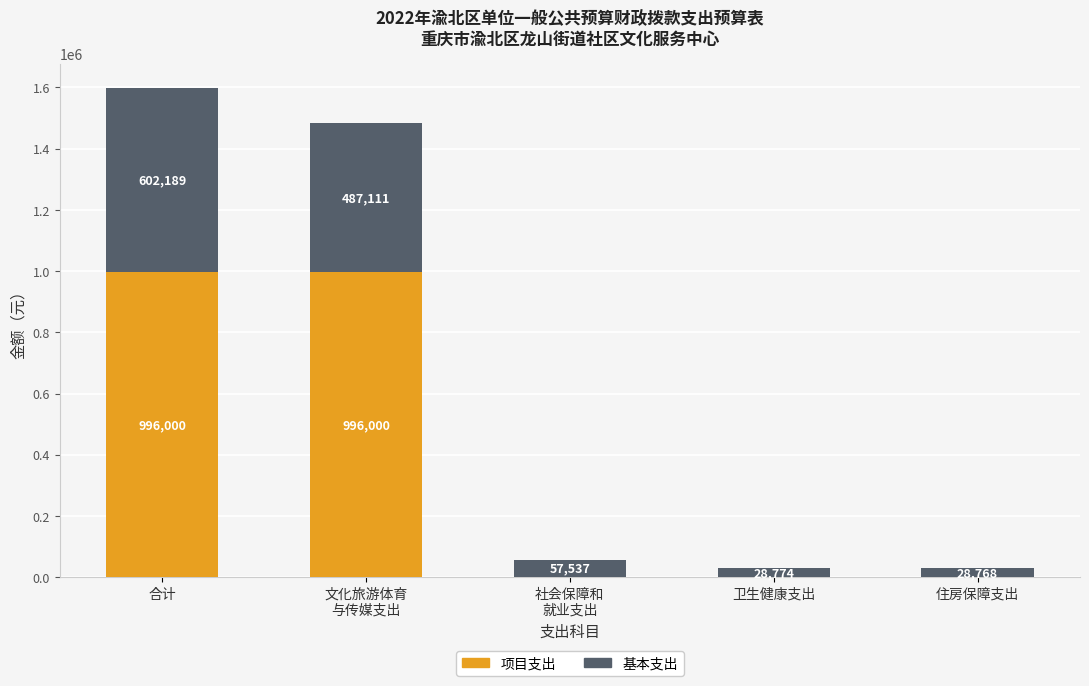

What is the maximum value for 项目支出?

996000.0